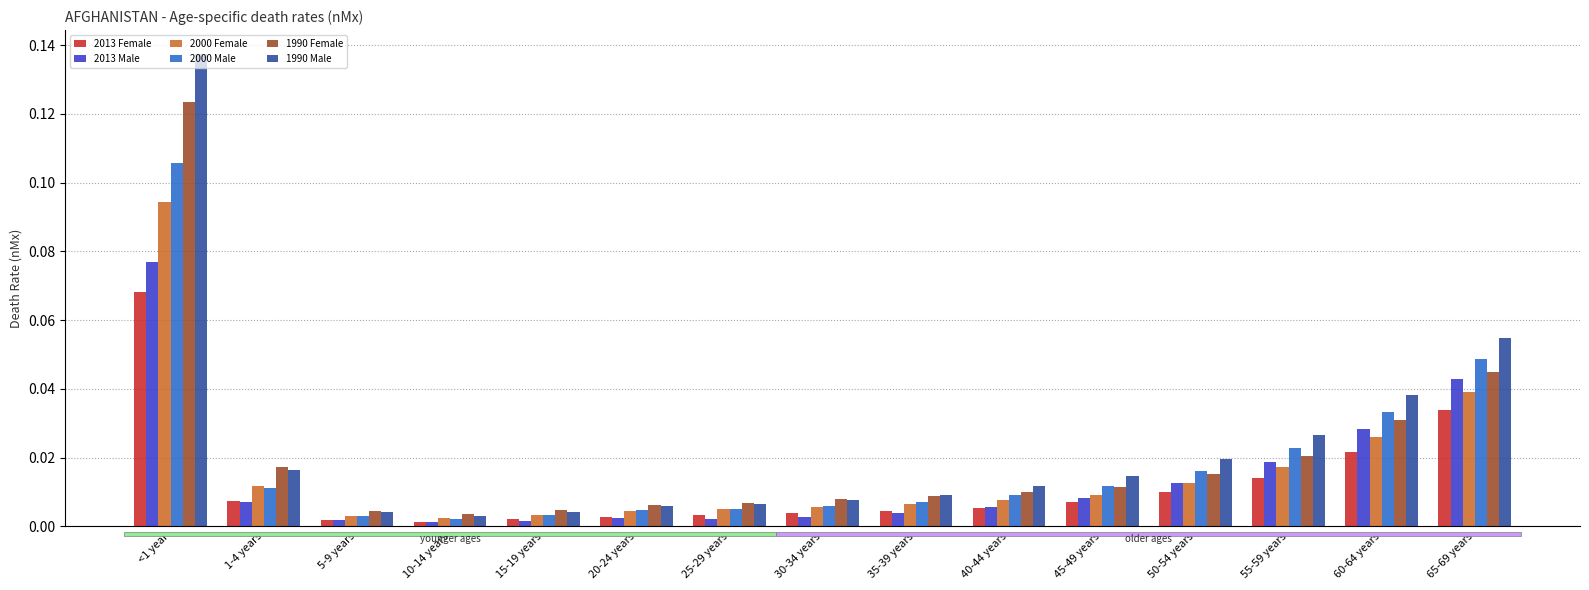

What is the label of the 3rd bar from the left?

5-9 years